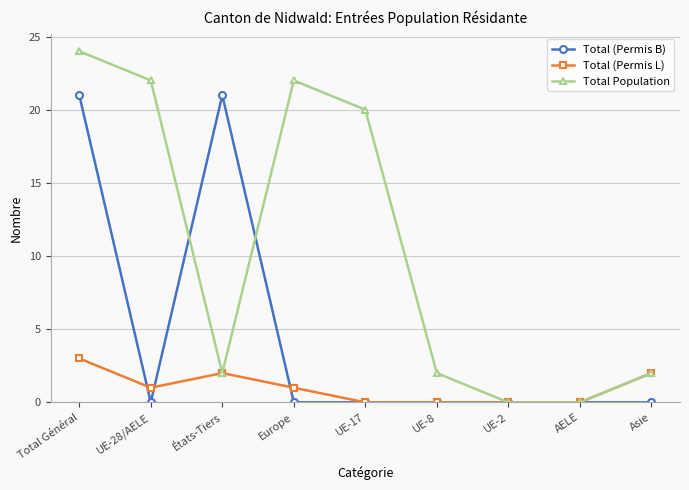

What is the difference between the maximum and minimum values in the Total Population series?

24